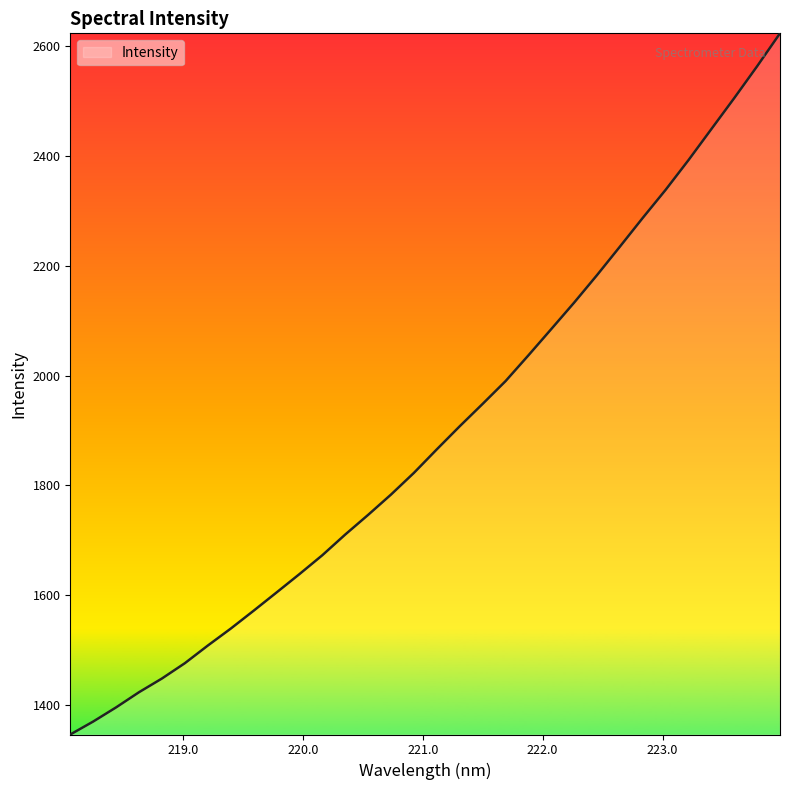

What is the difference between the maximum and minimum values?

1276.2